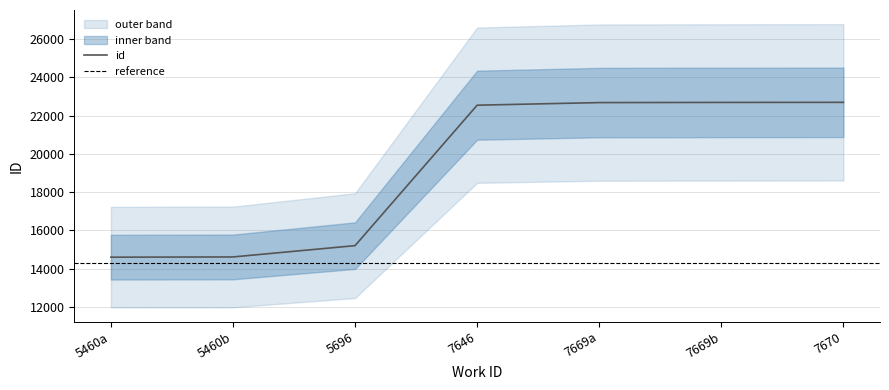

How many data points are above 22546?

3